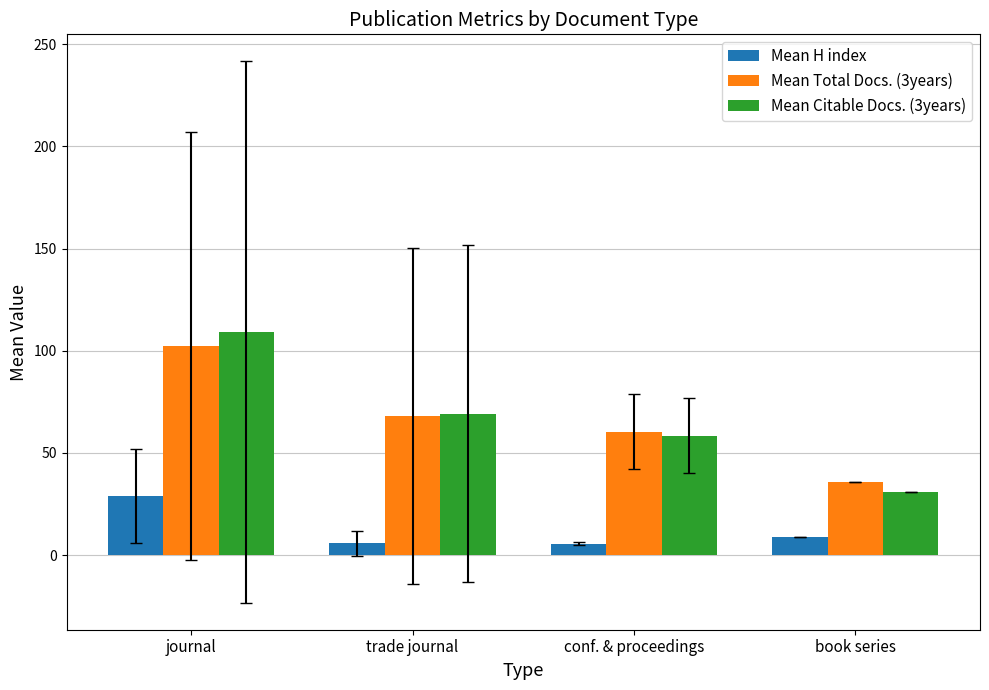

Where does the Mean H index series first go above 9?

journal